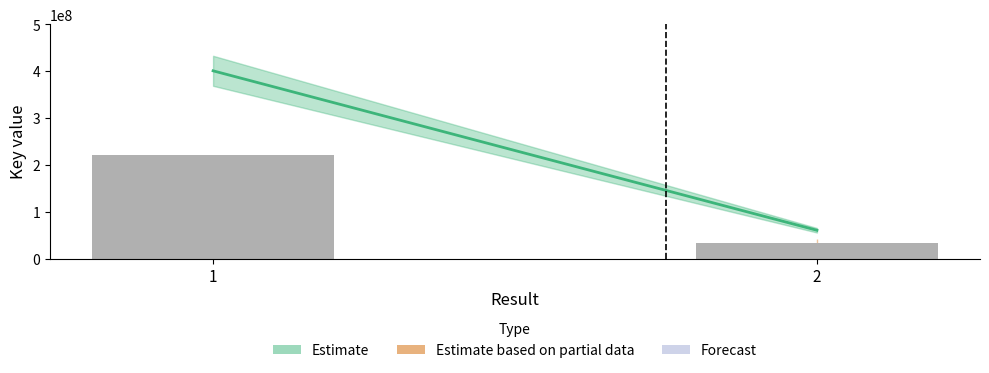

What is the minimum value shown in the chart?

33174791.7